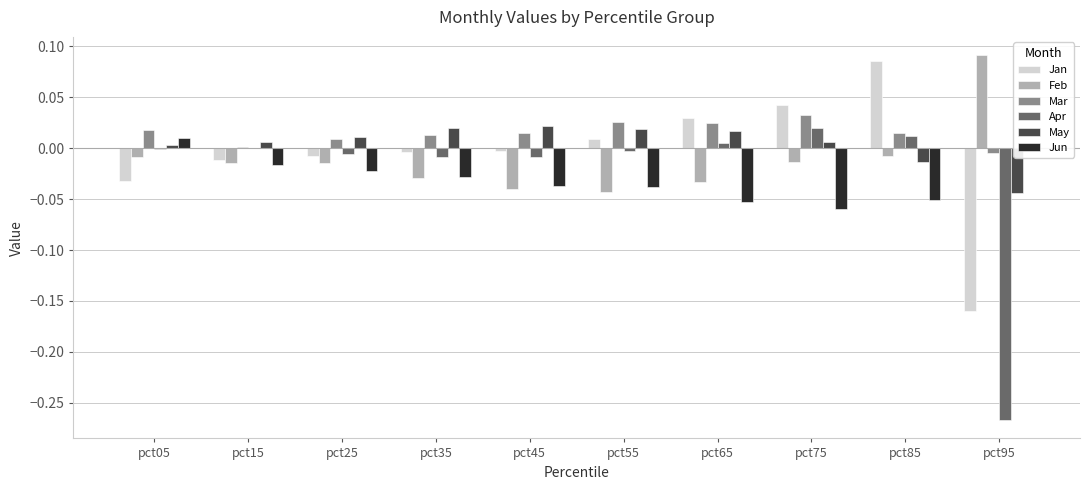

Are the bars grouped side by side (vs. stacked)?

Yes